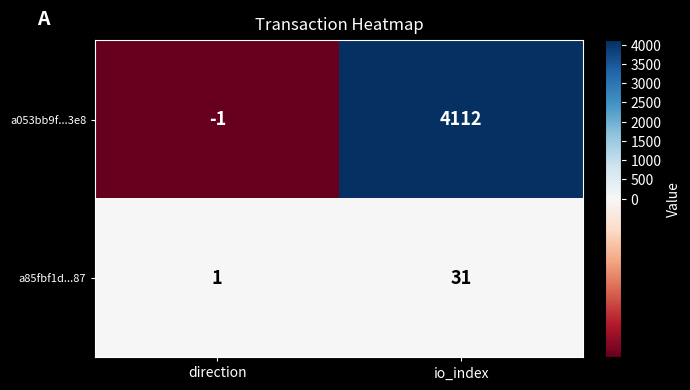

Reading right to left, list all the values displayed in this chart.

a053bb9f...3e8: io_index=4112	direction=-1
a85fbf1d...87: io_index=31	direction=1